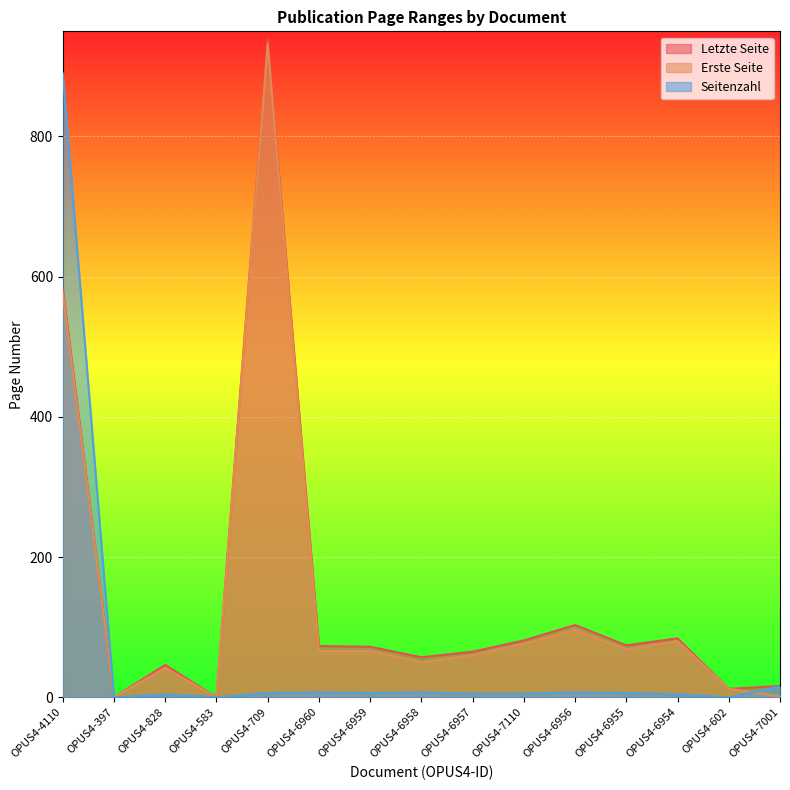

Which category has the highest value in the Letzte Seite series?

OPUS4-709